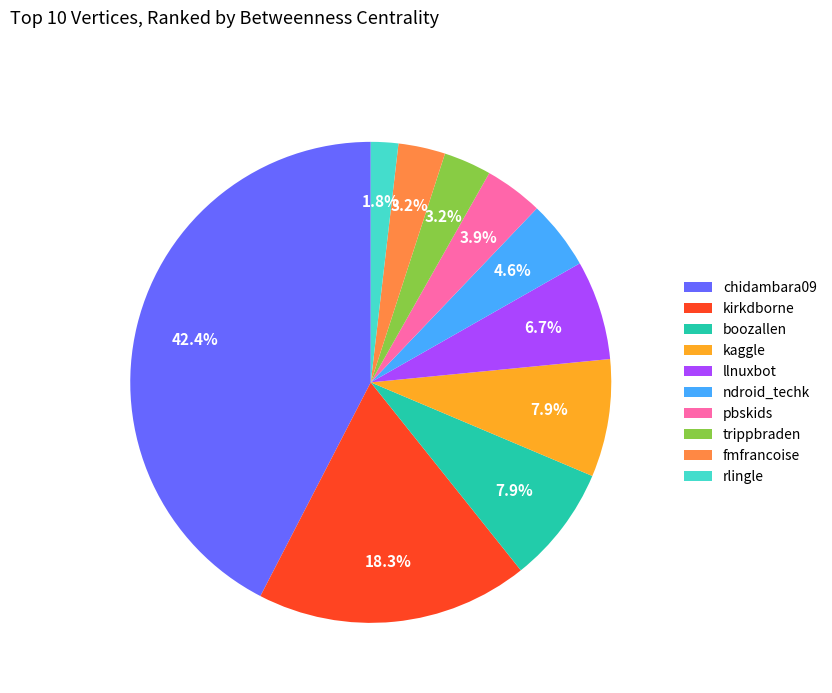

Between ndroid_techk and fmfrancoise, which is larger?

ndroid_techk